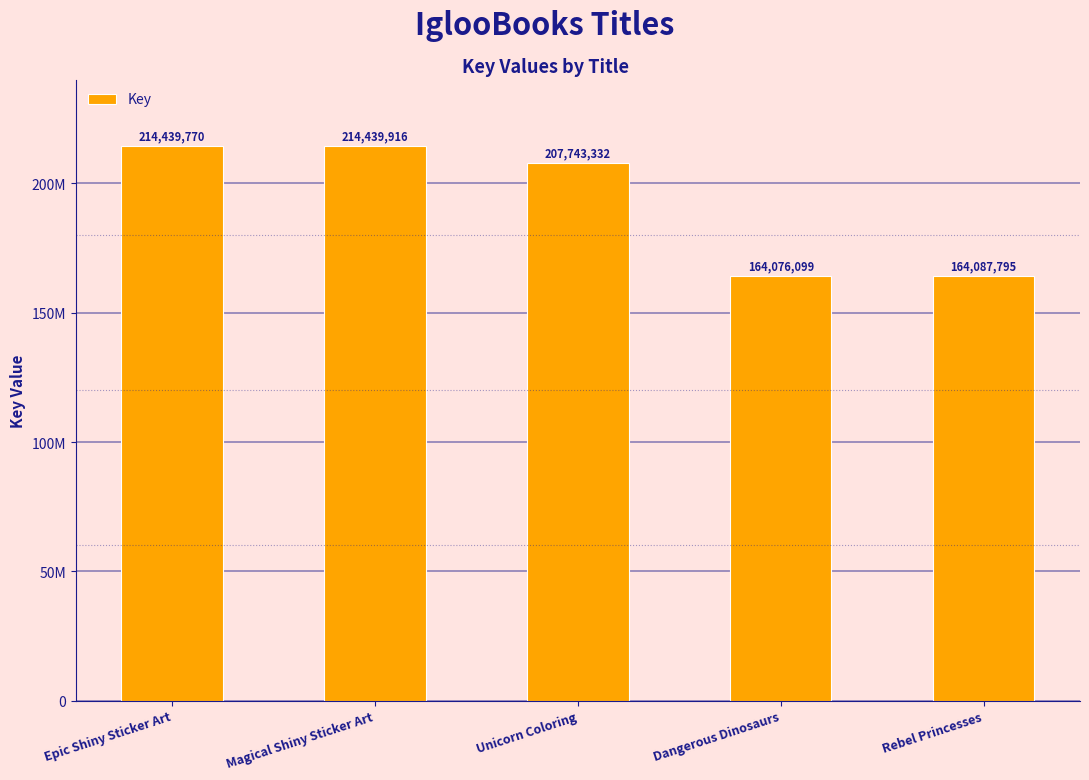

Are the bars horizontal?

No